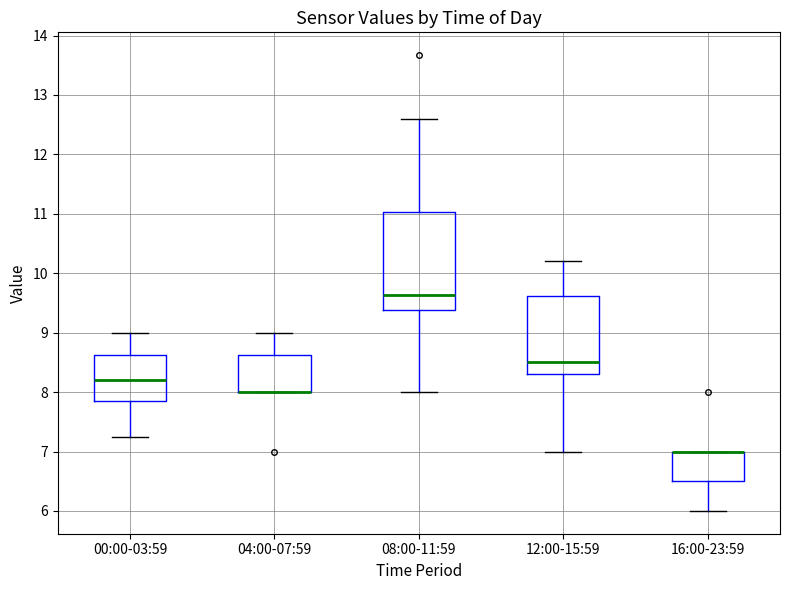

Where is the upper edge of the box for 12:00-15:59 on the y-axis? The values are not printed on the chart, so give them approximately, as read against the axis.

9.6